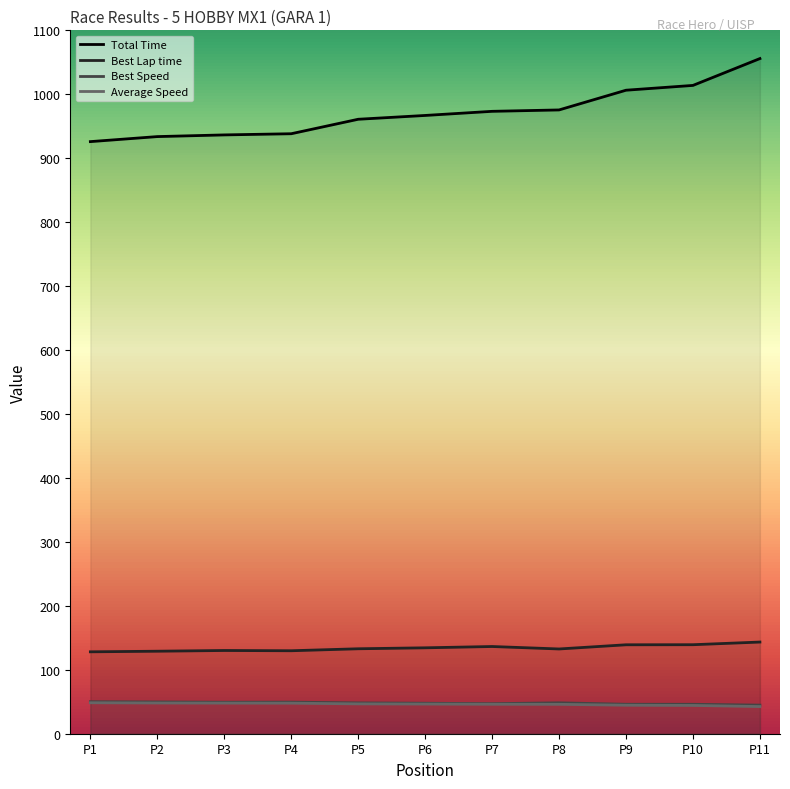

What is the spread (max minus min) of values at P11?

1013.4